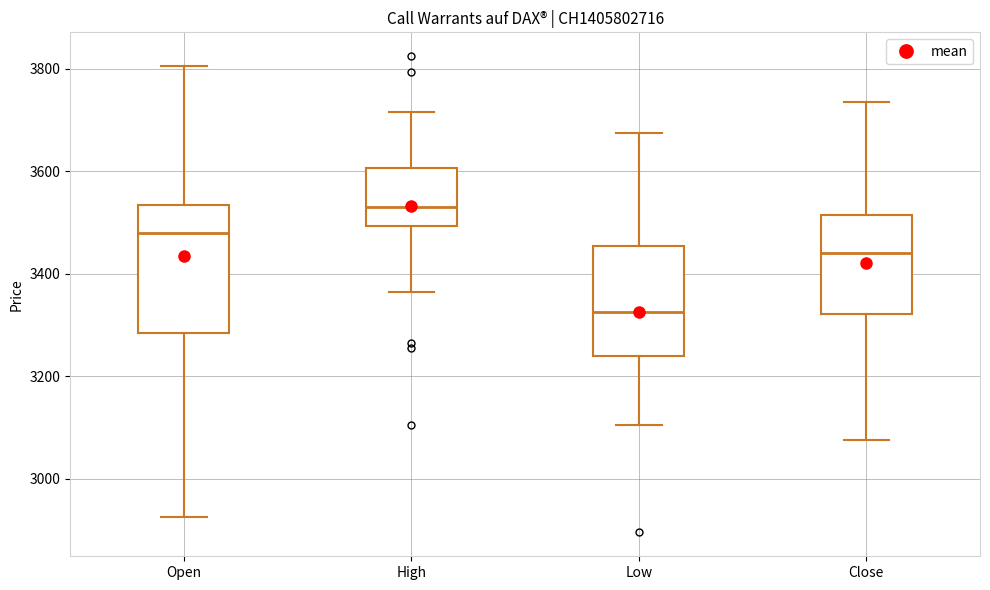

Reading left to right, transcribe this box plot: for each box, give where its median line is, the range the box spans, and where its two whiskers end, as read against the y-axis. The values are not printed on the chart, so give them approximately, as read against the axis.

Open: median 3480, box 3280 to 3540, whiskers 2920 to 3800
High: median 3540, box 3500 to 3600, whiskers 3360 to 3720
Low: median 3320, box 3240 to 3460, whiskers 3100 to 3680
Close: median 3440, box 3320 to 3520, whiskers 3080 to 3740